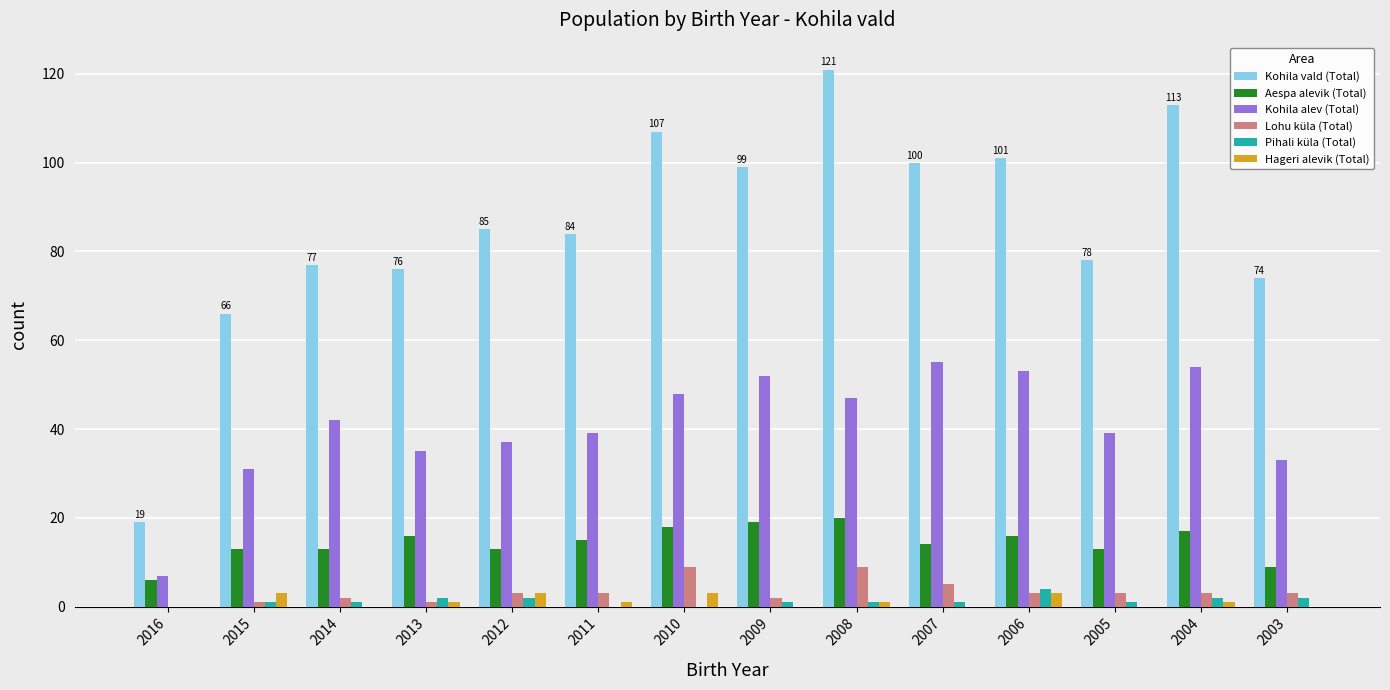

Is it true that Kohila alev (Total) equals 12 at 2013?

False